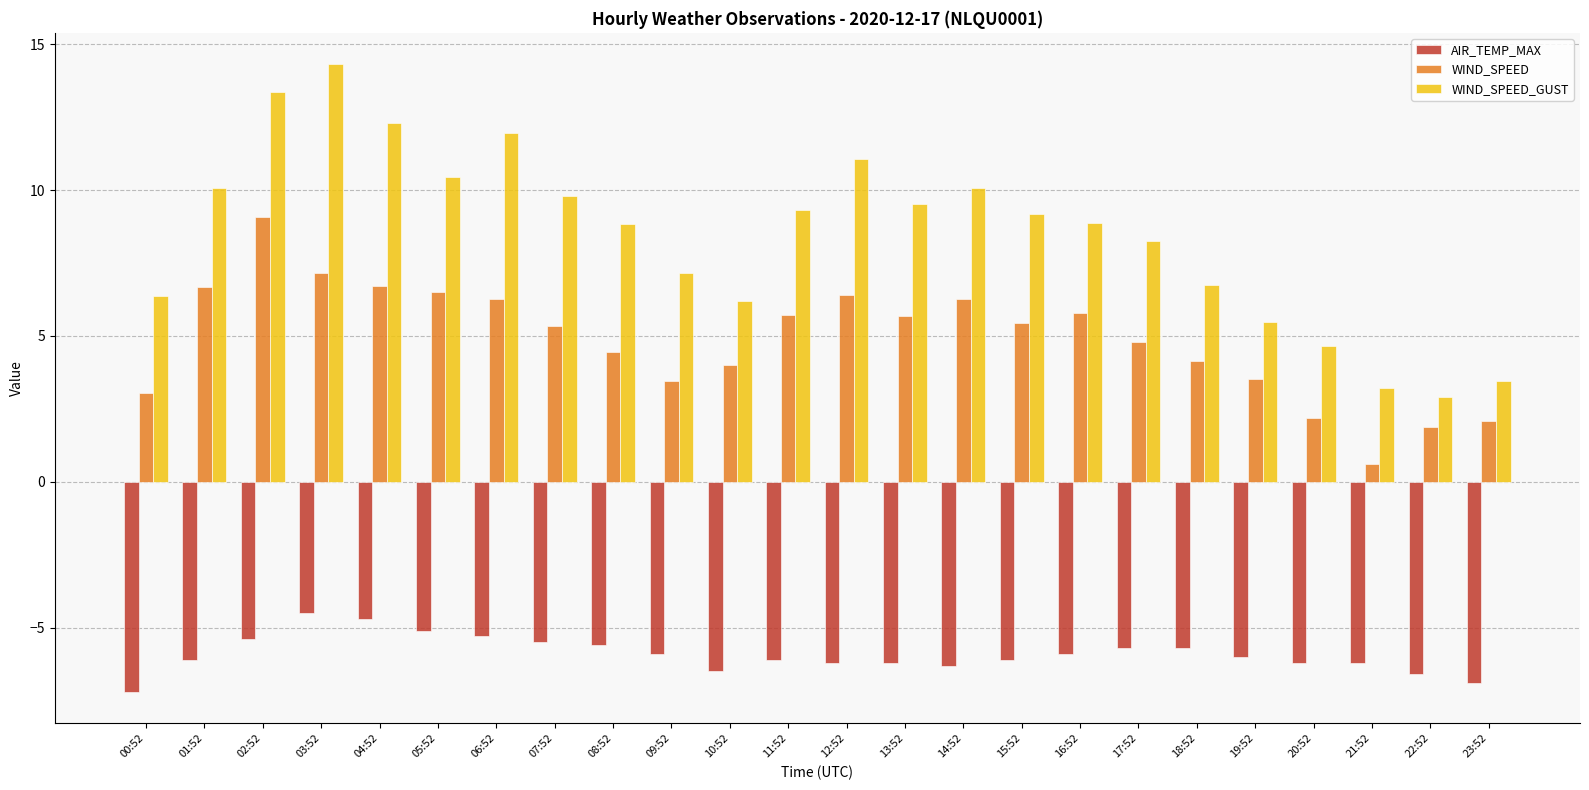

What is the sum of the WIND_SPEED values at 00:52 and 21:52?

3.6